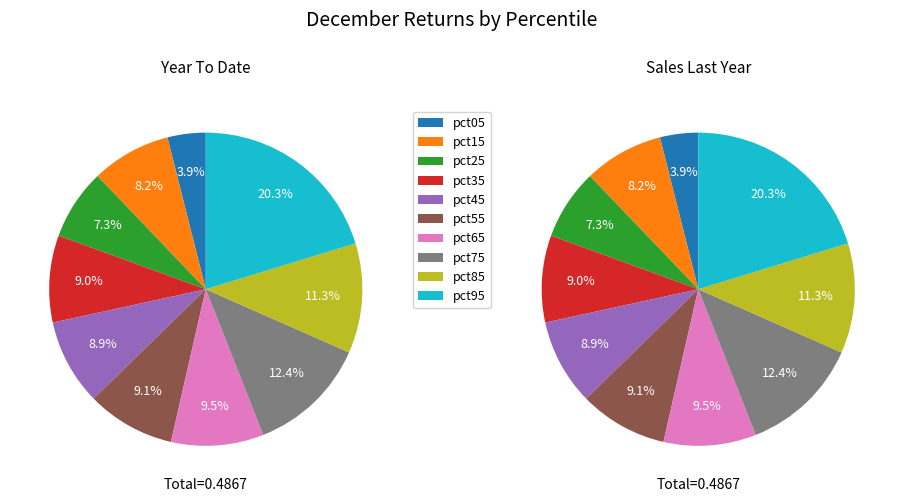

Which slice is the largest?

pct95